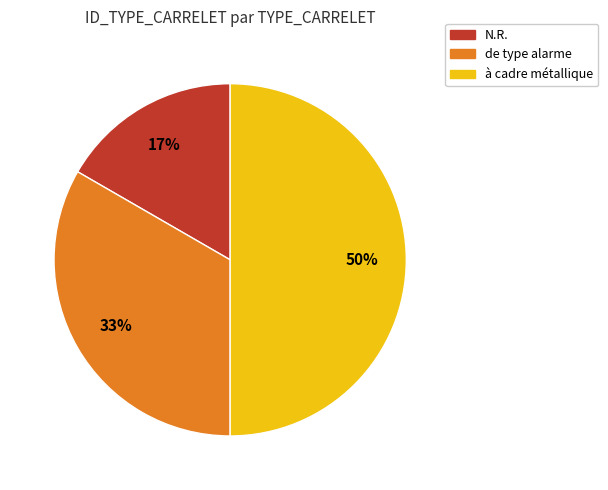

What is the ratio of the value at N.R. to the value at à cadre métallique?

0.3